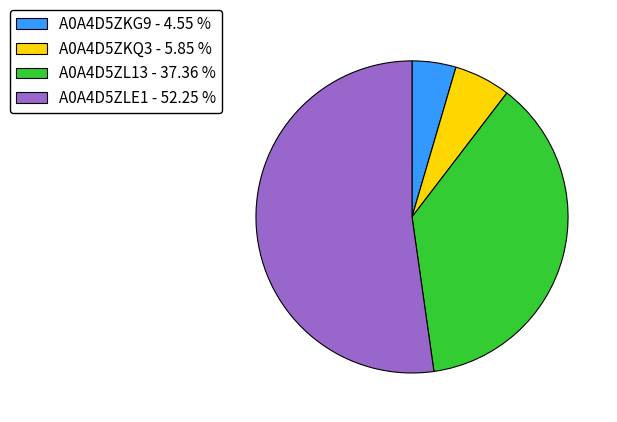

What is the majority slice?

A0A4D5ZLE1